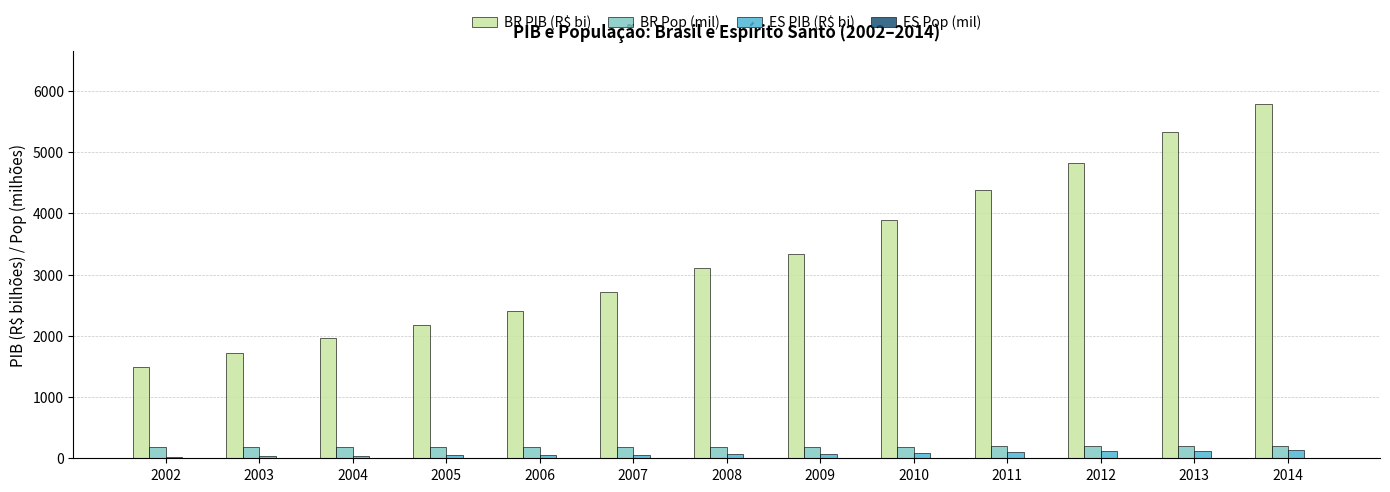

Where is BR PIB (R$ bi) nearest to the value 3633?

2010